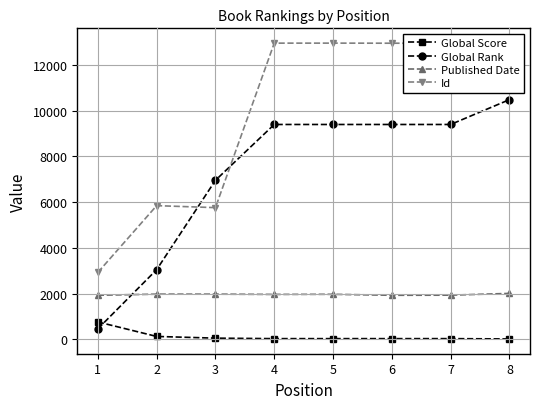

What is the minimum value shown in the chart?

14